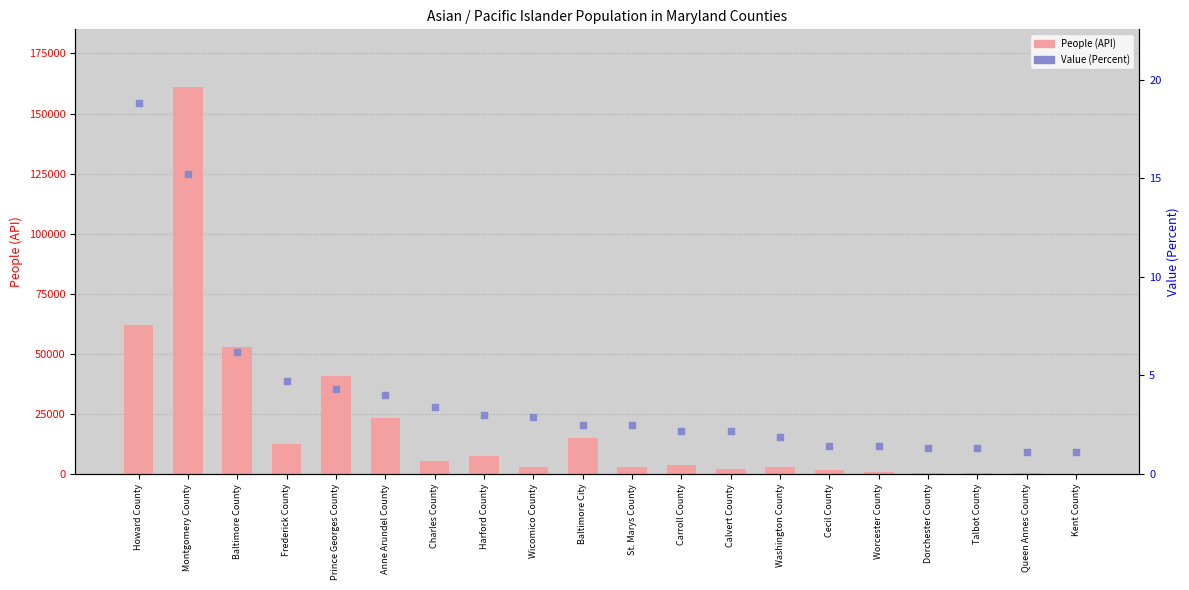

What are all the series names shown in the legend?

People (API), Value (Percent)